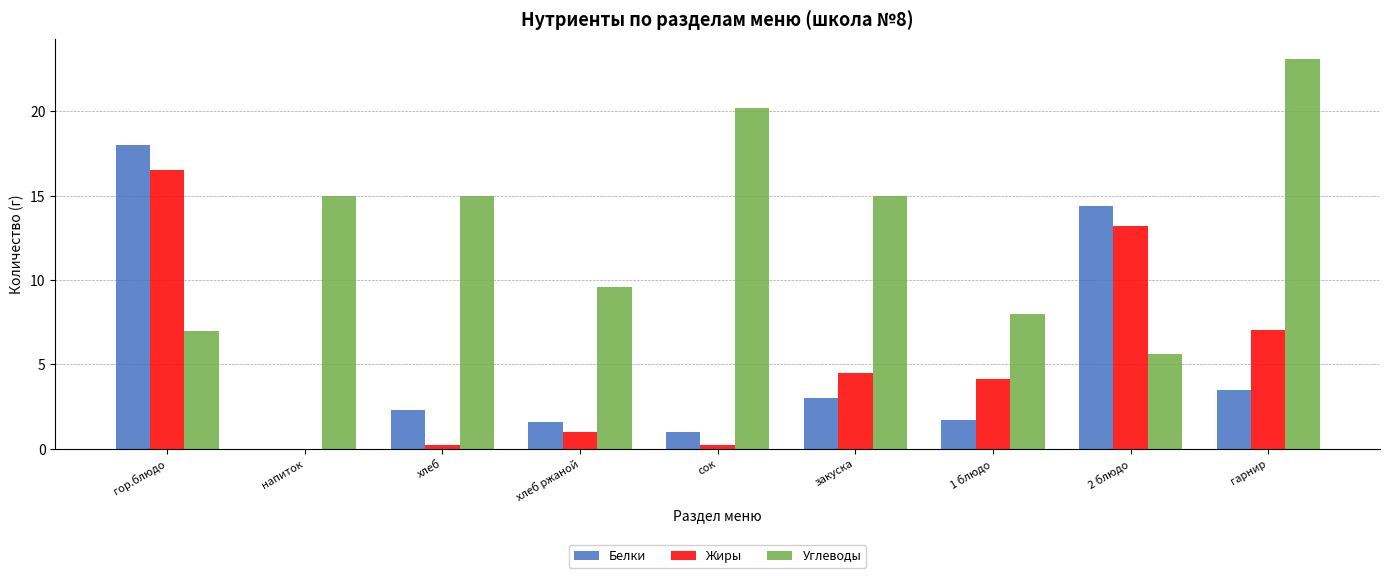

How many values in Жиры are above zero?

8